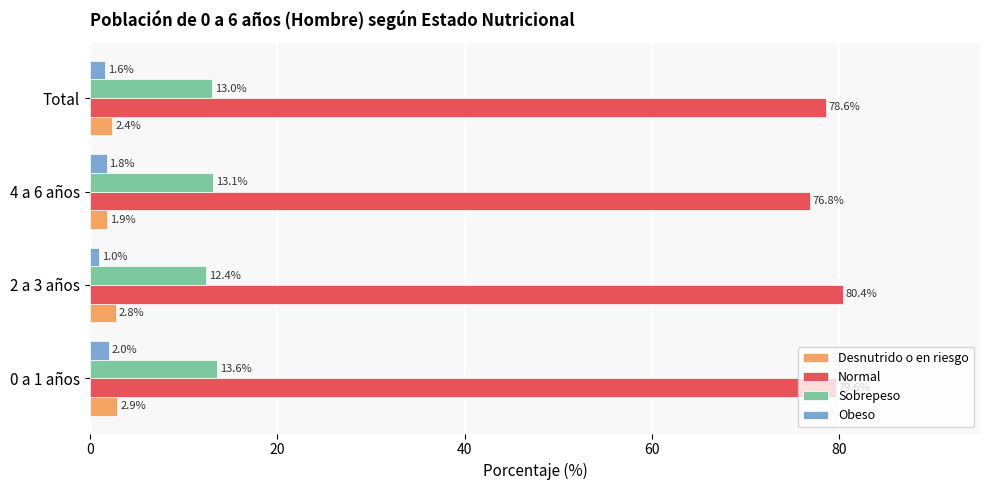

Which category has the highest value across all series?

2 a 3 años